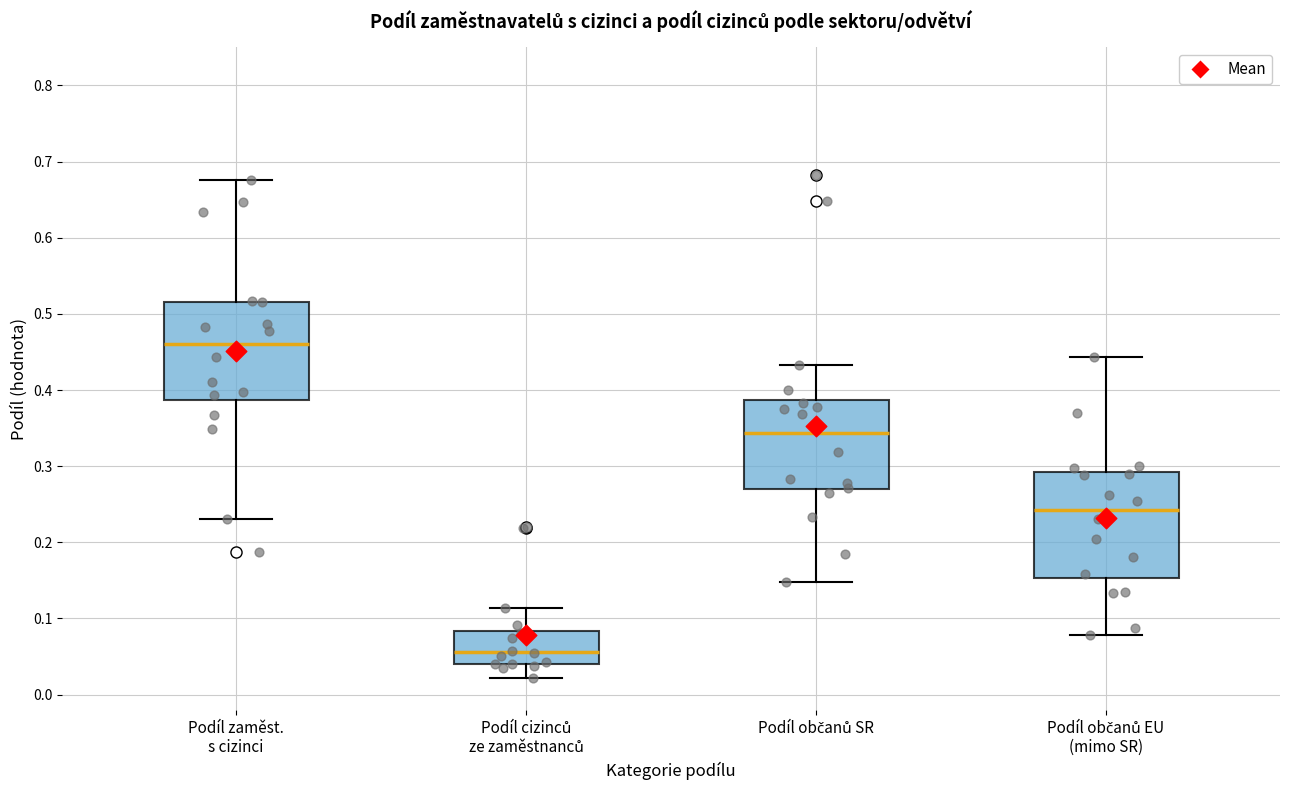

Which box has the highest median line?

Podíl zaměst. s cizinci